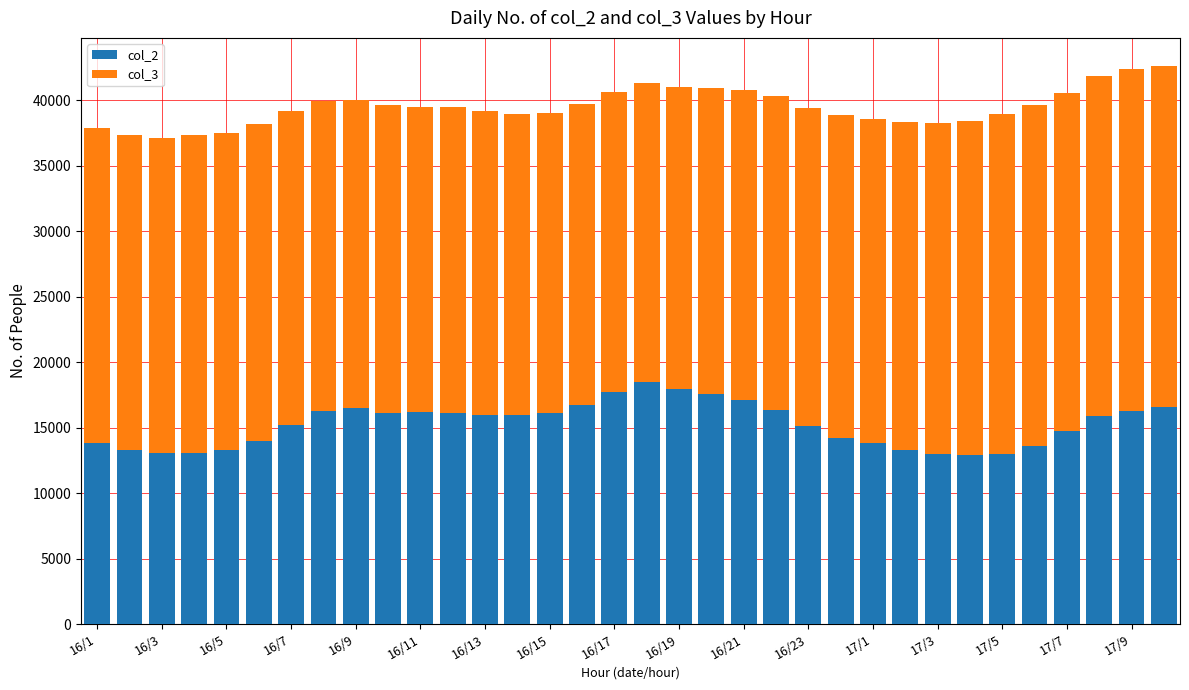

What is the difference between the maximum and minimum values in the col_2 series?

5578